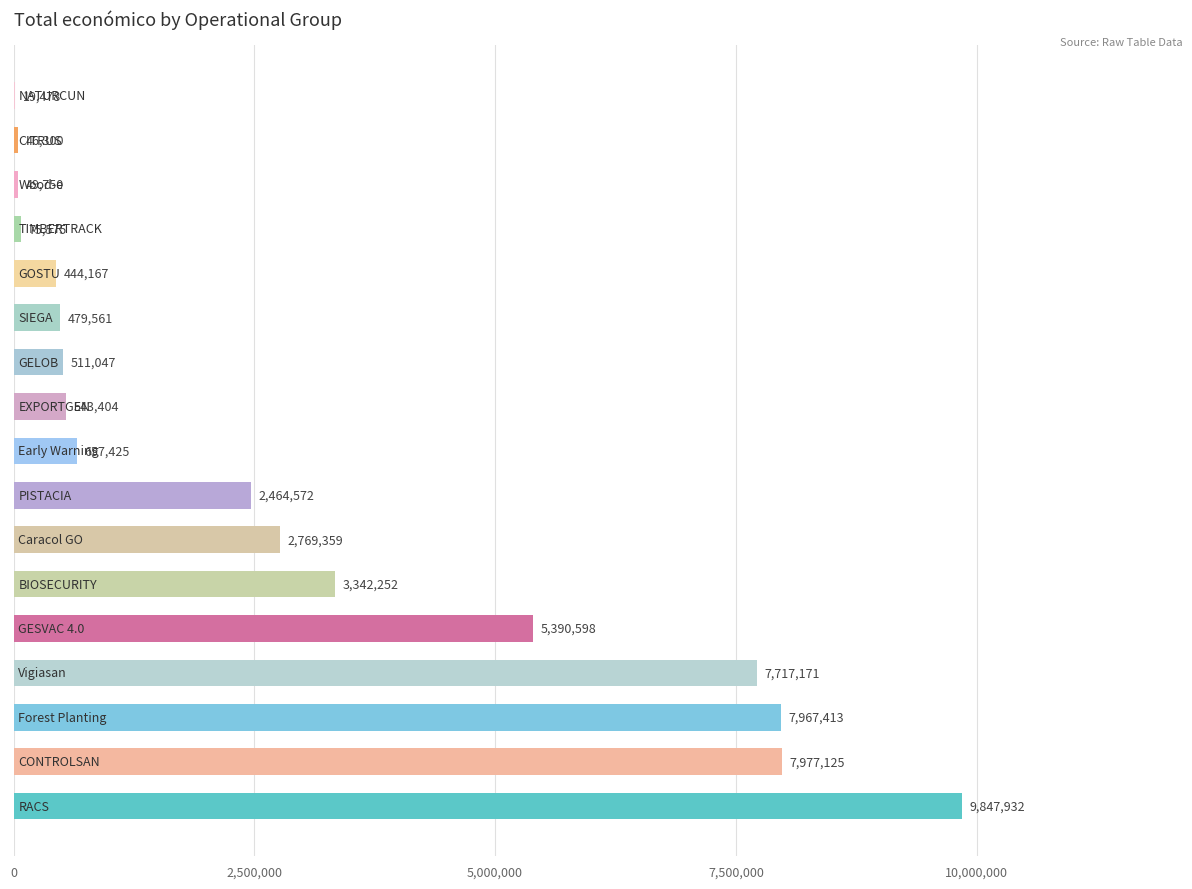

What is the greatest value displayed?

9847932